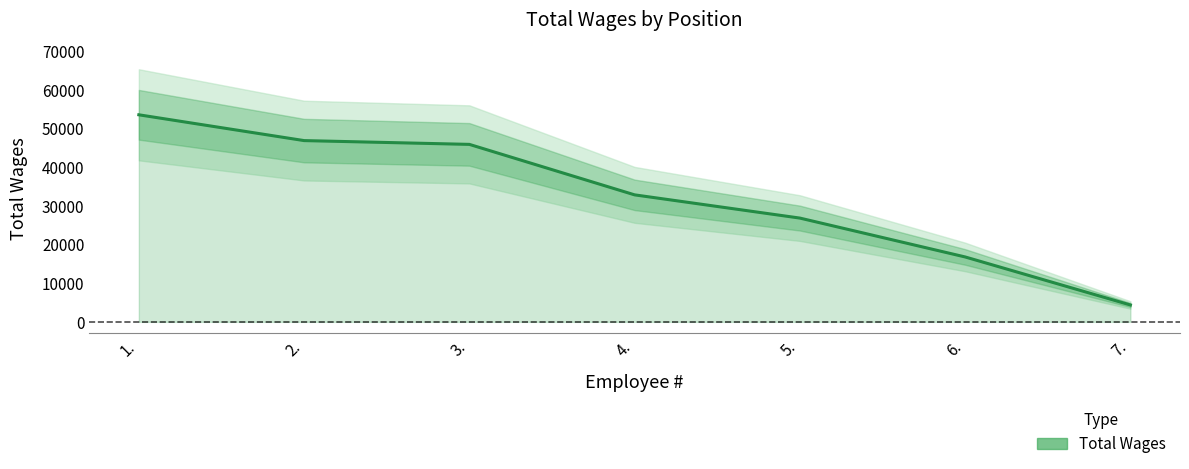

The value at 3. is 20578. True or false?

False